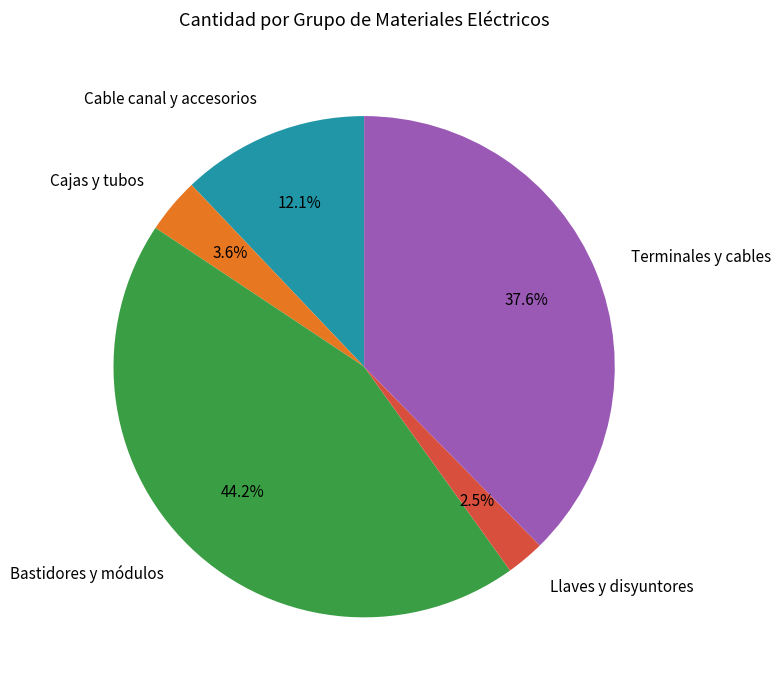

Does any single category account for the majority?

No